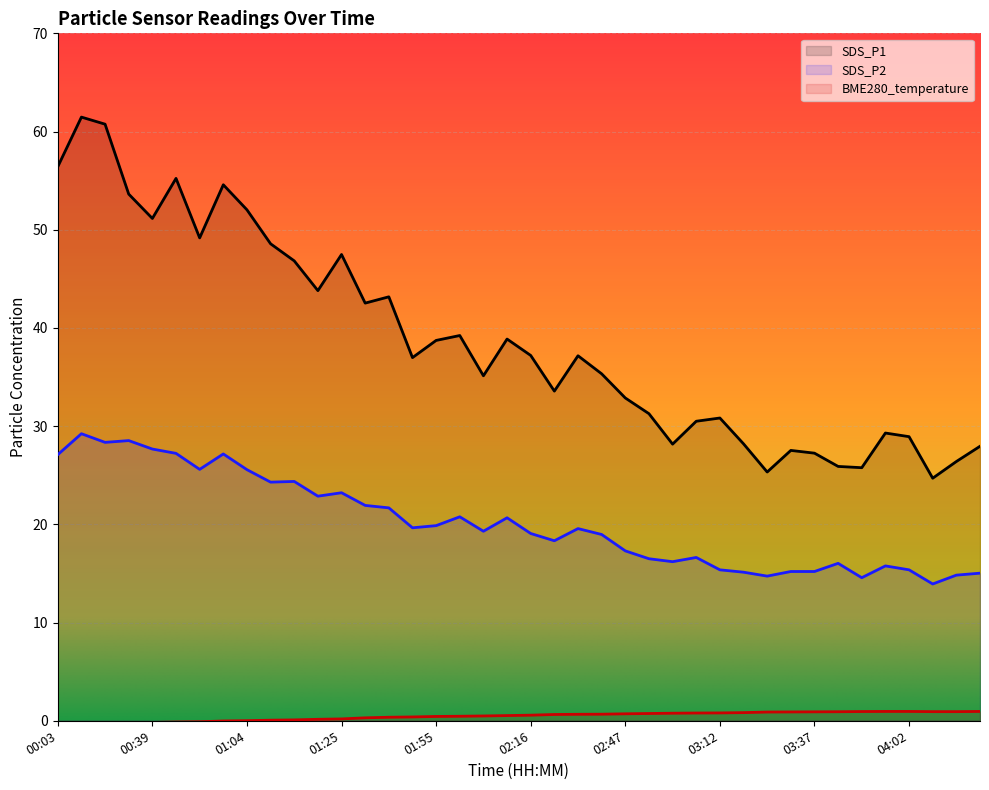

Reading left to right, what are all the values shown in this chart?

SDS_P1: 56.4	61.5	60.8	53.6	51.1	55.2	49.2	54.6	52.0	48.6	46.8	43.8	47.5	42.5	43.2	37.0	38.7	39.2	35.1	38.9	37.2	33.6	37.2	35.3	32.9	31.3	28.2	30.5	30.8	28.2	25.3	27.5	27.2	25.9	25.8	29.3	28.9	24.7	26.4	27.9
SDS_P2: 27.1	29.2	28.4	28.5	27.7	27.2	25.6	27.2	25.6	24.3	24.4	22.9	23.2	21.9	21.7	19.6	19.9	20.8	19.3	20.7	19.1	18.3	19.6	19.0	17.3	16.5	16.2	16.6	15.4	15.1	14.7	15.2	15.2	16.0	14.6	15.8	15.4	13.9	14.8	15.0
BME280_temperature: -0.4	-0.4	-0.3	-0.3	-0.2	-0.1	-0.1	-0.0	0.0	0.1	0.1	0.1	0.2	0.3	0.4	0.4	0.4	0.5	0.5	0.5	0.6	0.6	0.7	0.7	0.7	0.7	0.8	0.8	0.8	0.8	0.9	0.9	0.9	0.9	0.9	0.9	0.9	0.9	0.9	0.9